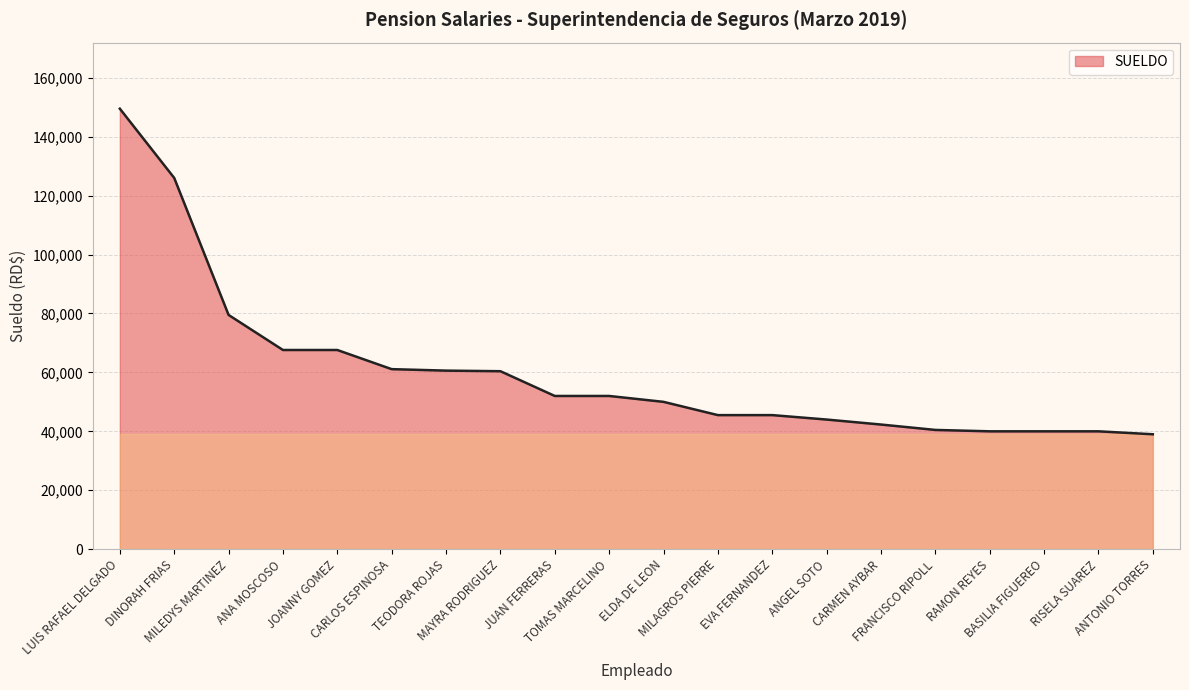

What is the greatest value displayed?

149500.0